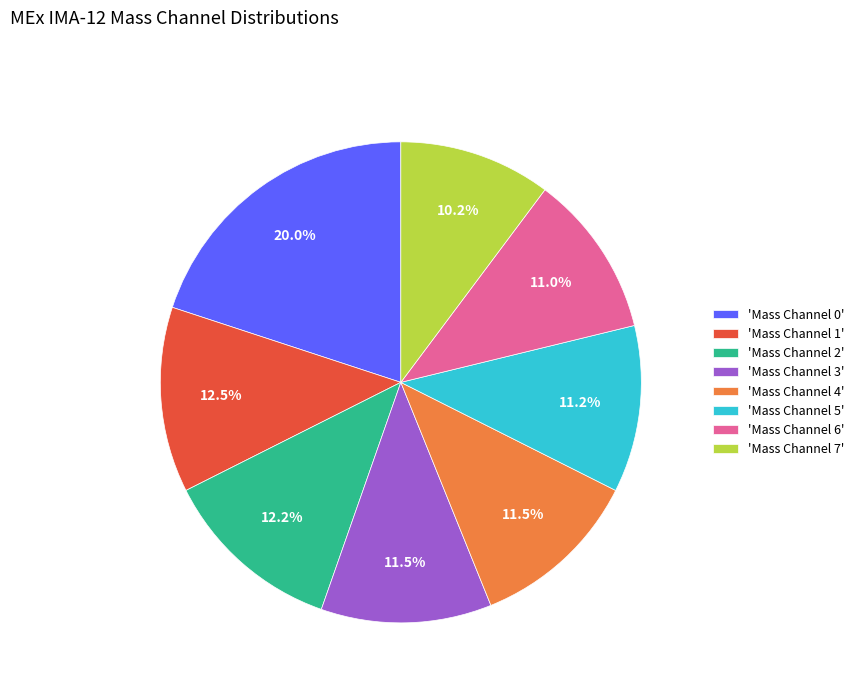

Combined, what portion of the pie is 'Mass Channel 3' and 'Mass Channel 5'?

22.7%